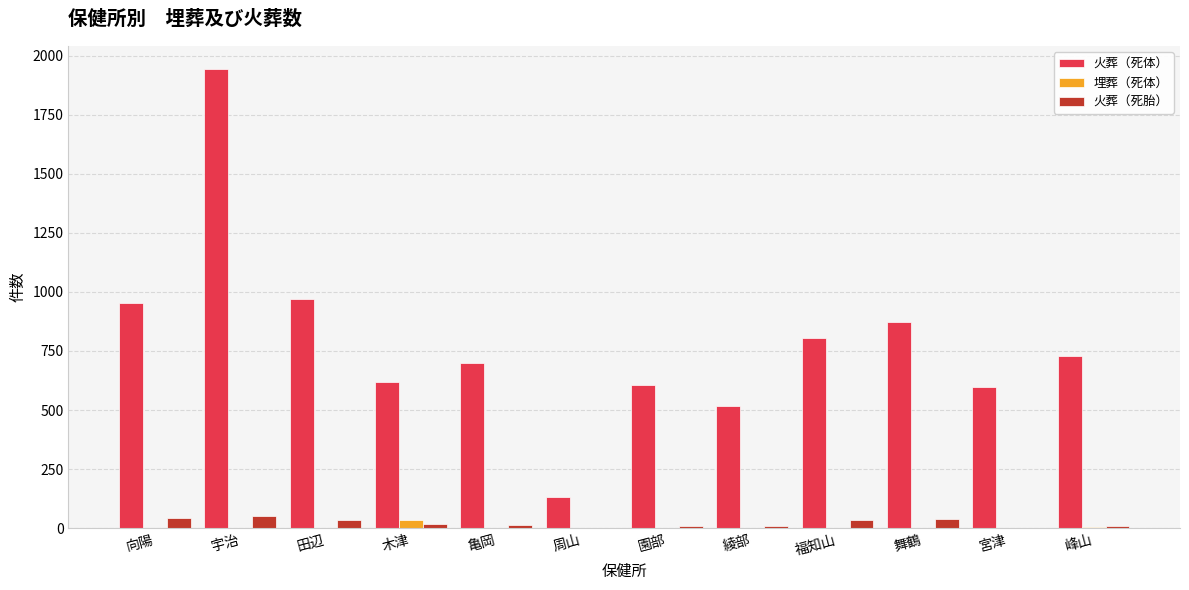

Is the value of 火葬（死体） at 舞鶴 greater than the value of 埋葬（死体） at 福知山?

Yes